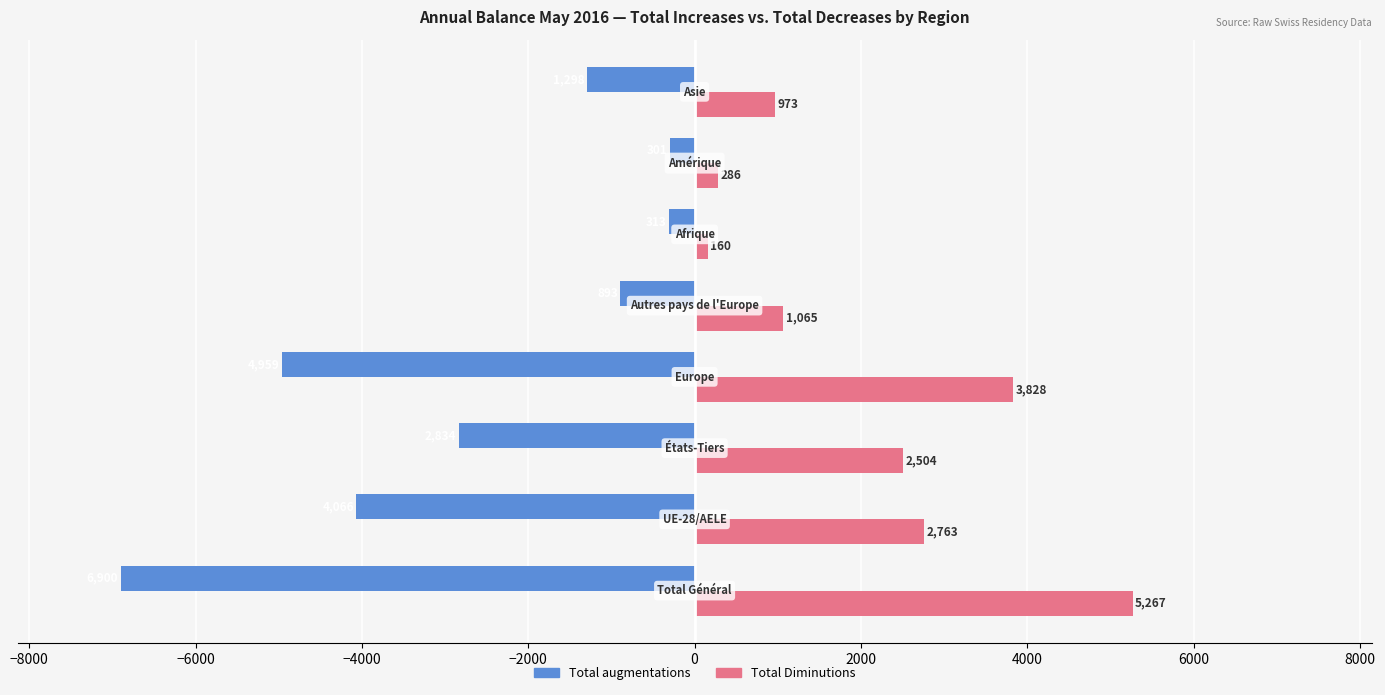

At how many categories does at least one series exceed 4586?

1